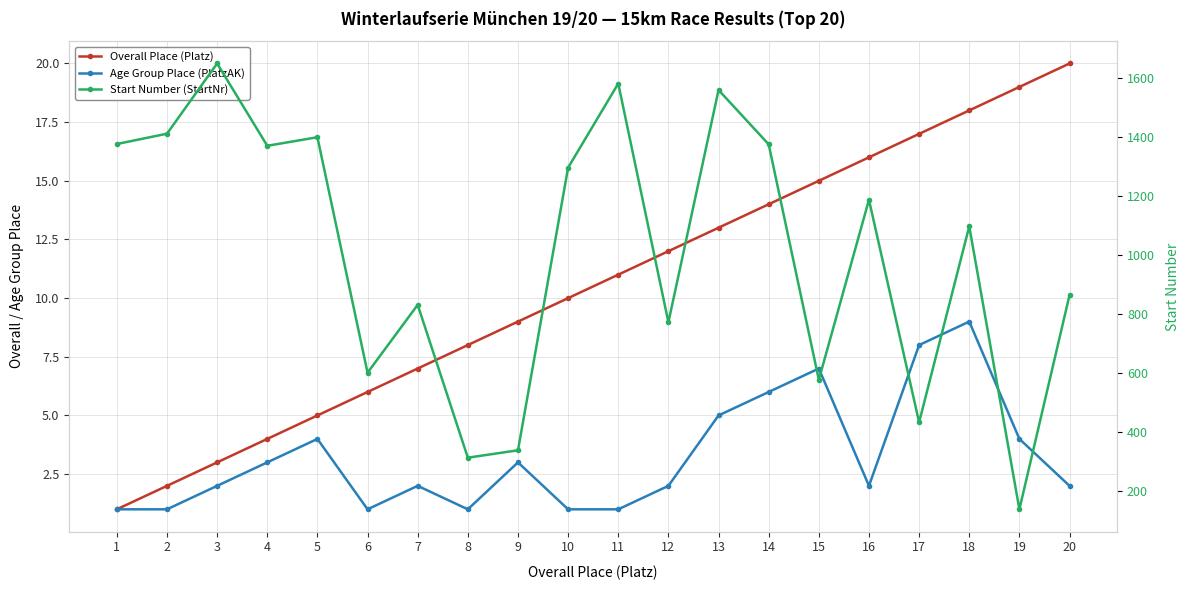

At which label does Overall Place (Platz) reach its peak?

20